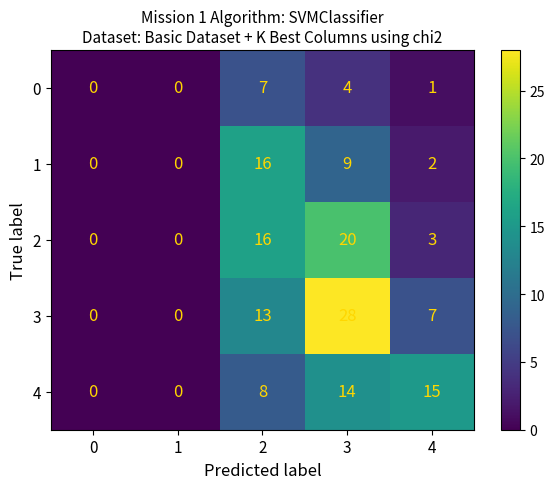

At how many categories does at least one series exceed 25?

1